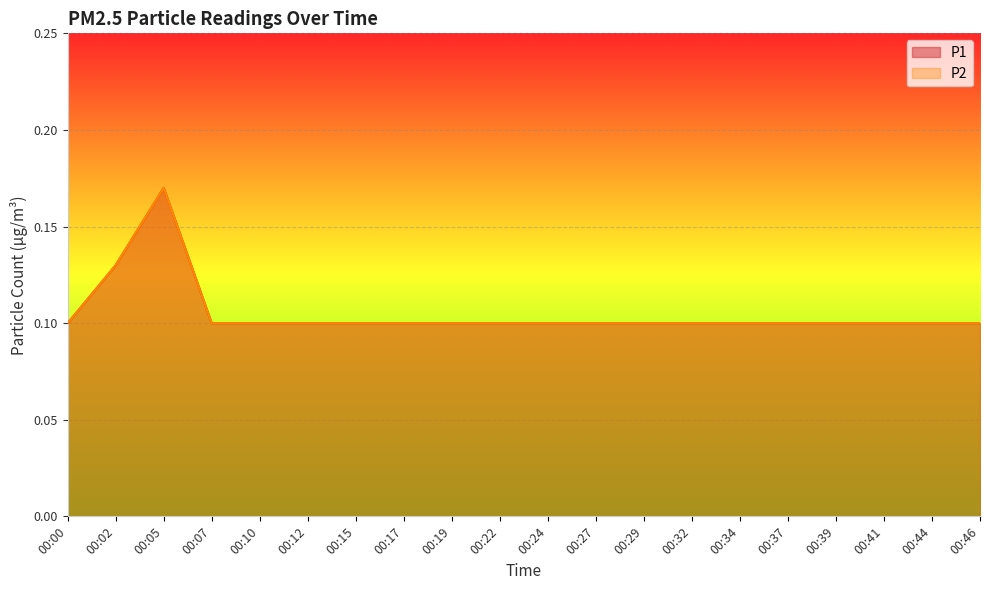

Reading right to left, list all the values displayed in this chart.

P1: 0.1	0.1	0.1	0.1	0.1	0.1	0.1	0.1	0.1	0.1	0.1	0.1	0.1	0.1	0.1	0.1	0.1	0.2	0.1	0.1
P2: 0.1	0.1	0.1	0.1	0.1	0.1	0.1	0.1	0.1	0.1	0.1	0.1	0.1	0.1	0.1	0.1	0.1	0.2	0.1	0.1